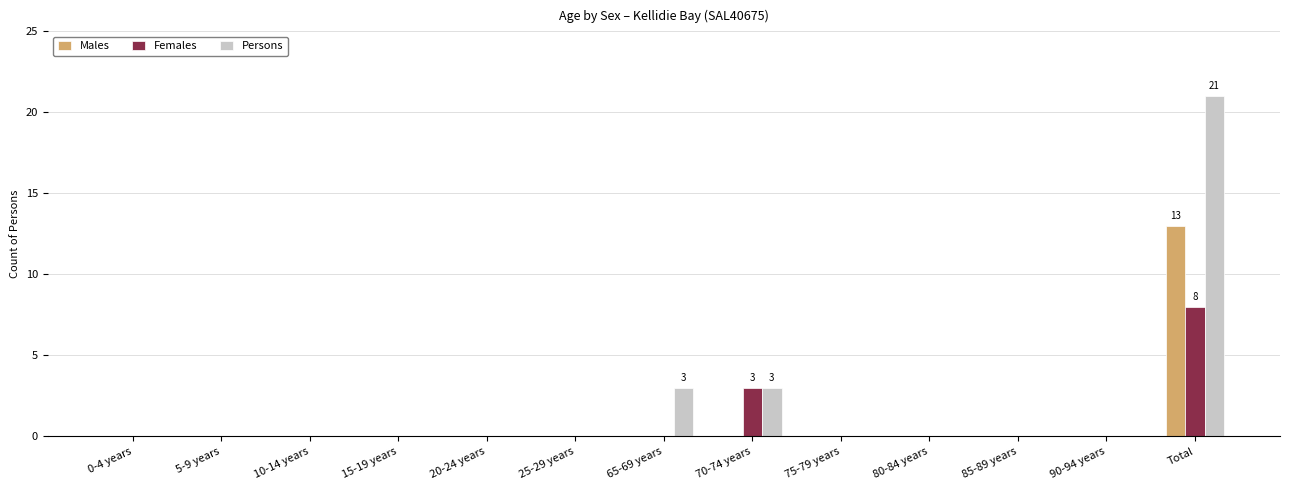

Is the value of Females at 90-94 years greater than the value of Males at Total?

No